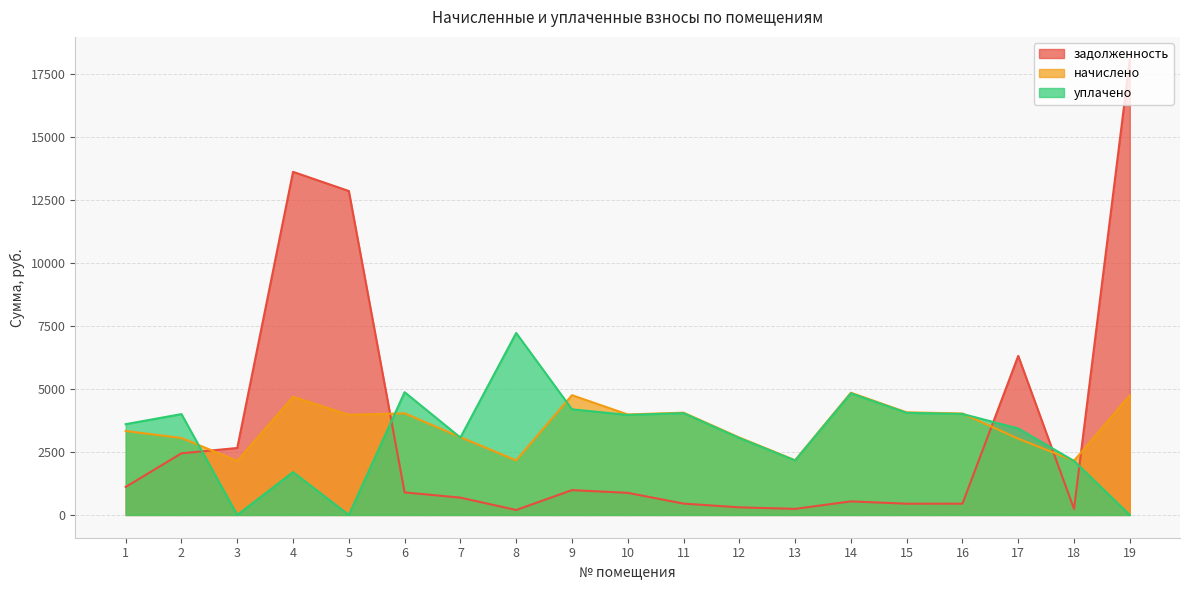

Which category has the lowest value across all series?

3